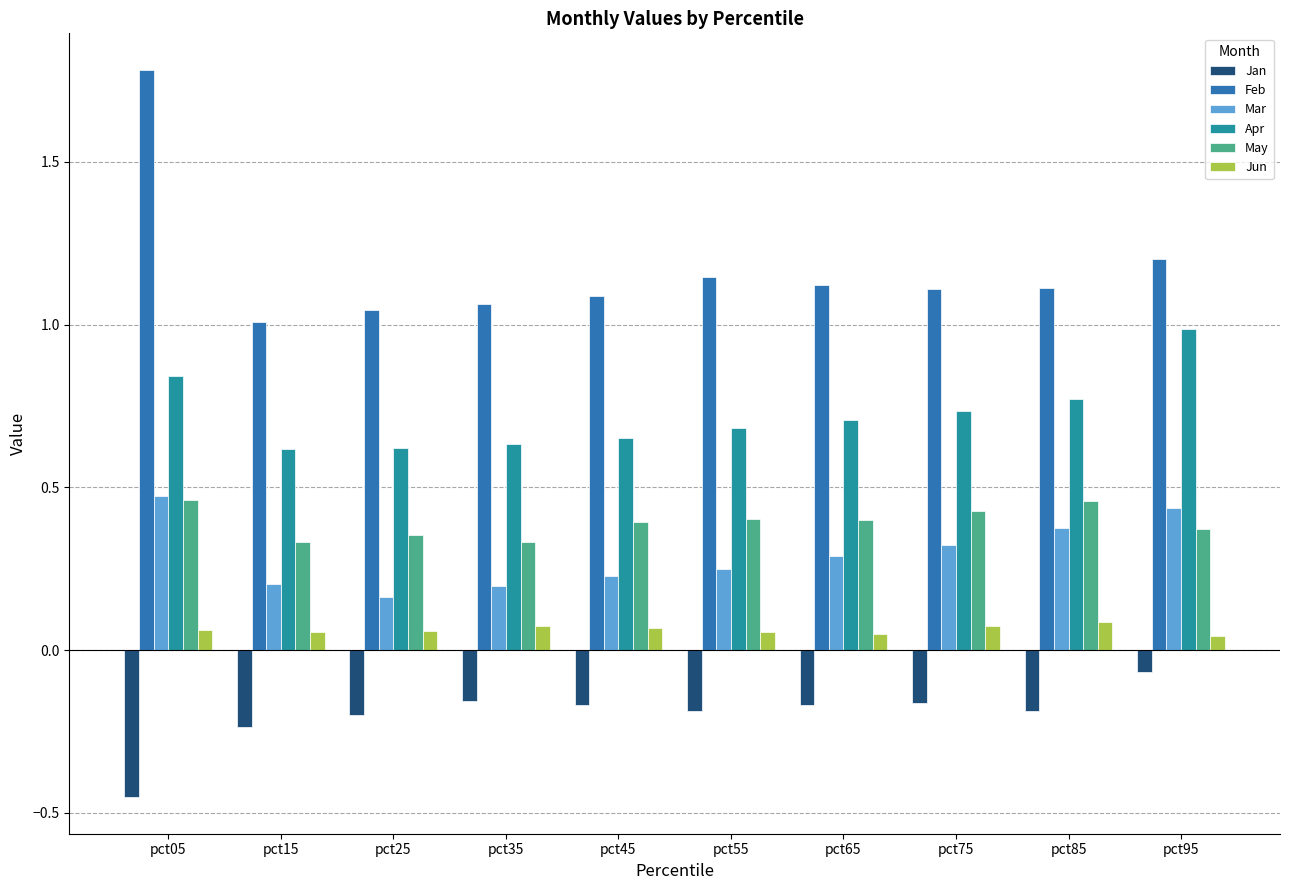

What is the sum of the Feb values at pct55 and pct45?

2.2